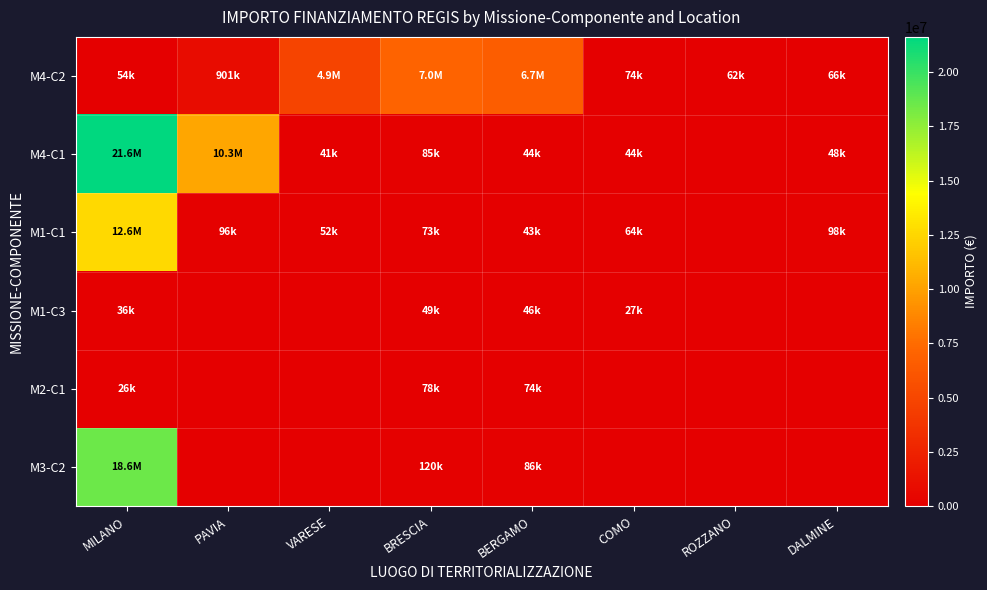

Reading right to left, list all the values displayed in this chart.

M4-C2: DALMINE=66393.6	ROZZANO=62062.4	COMO=73636.1	BERGAMO=6664665.0	BRESCIA=7024917.0	VARESE=4863405.0	PAVIA=900630.0	MILANO=54144.9
M4-C1: DALMINE=47794.5	ROZZANO=0.0	COMO=44036.1	BERGAMO=44080.6	BRESCIA=84977.9	VARESE=41196.6	PAVIA=10267188.0	MILANO=21615132.0
M1-C1: DALMINE=97812.0	ROZZANO=0.0	COMO=63747.5	BERGAMO=42816.5	BRESCIA=73250.1	VARESE=52455.4	PAVIA=96064.0	MILANO=12608826.0
M1-C3: DALMINE=0.0	ROZZANO=0.0	COMO=27342.9	BERGAMO=46312.5	BRESCIA=48776.3	VARESE=0.0	PAVIA=0.0	MILANO=36123.8
M2-C1: DALMINE=0.0	ROZZANO=0.0	COMO=0.0	BERGAMO=73886.6	BRESCIA=77926.5	VARESE=0.0	PAVIA=0.0	MILANO=25552.0
M3-C2: DALMINE=0.0	ROZZANO=0.0	COMO=0.0	BERGAMO=86371.0	BRESCIA=119783.4	VARESE=0.0	PAVIA=0.0	MILANO=18552987.0